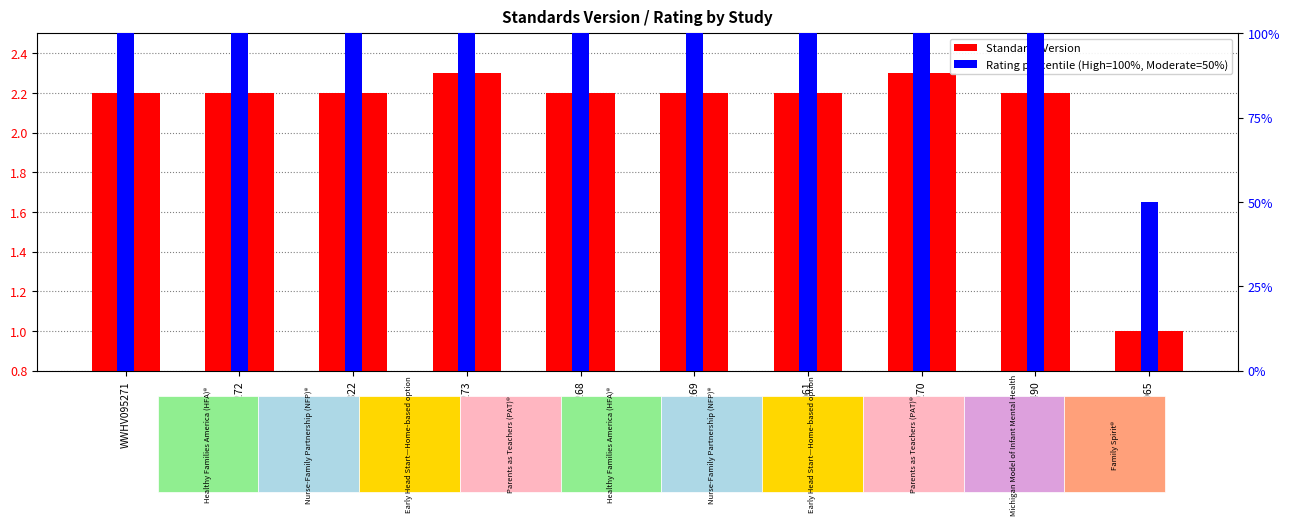

Which category has the highest value in the Rating percentile series?

WWHV095271